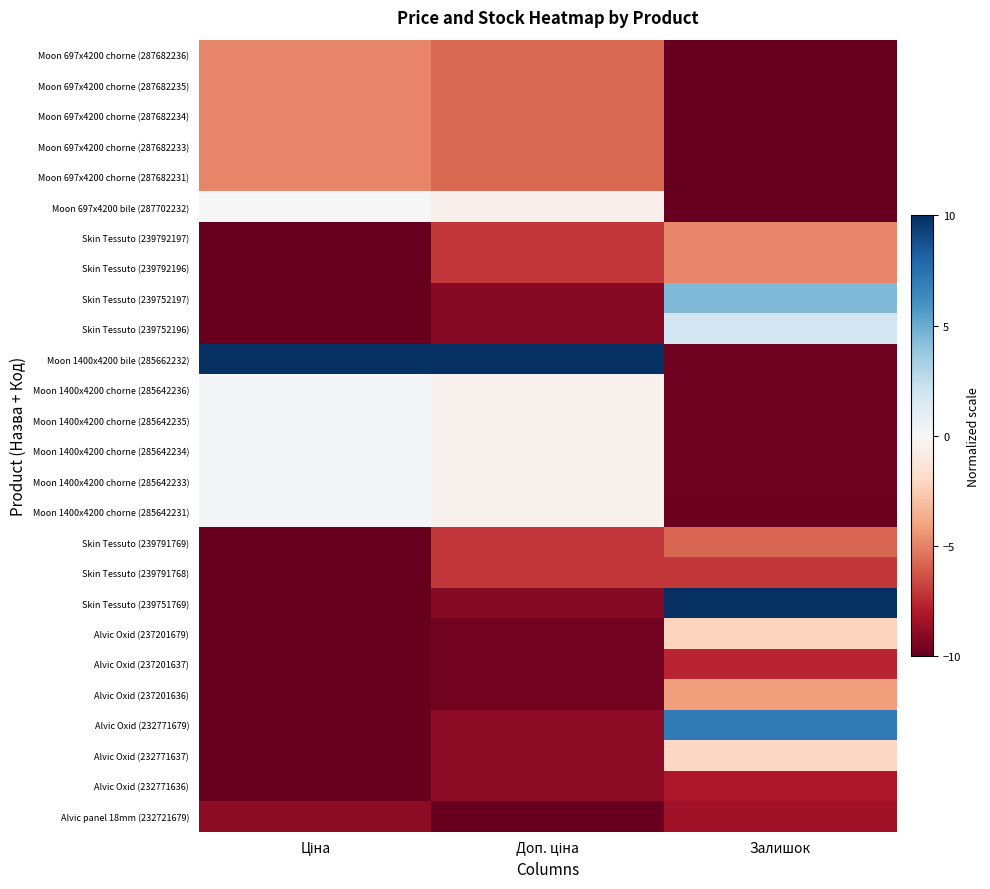

How many categories are shown in the chart?

3